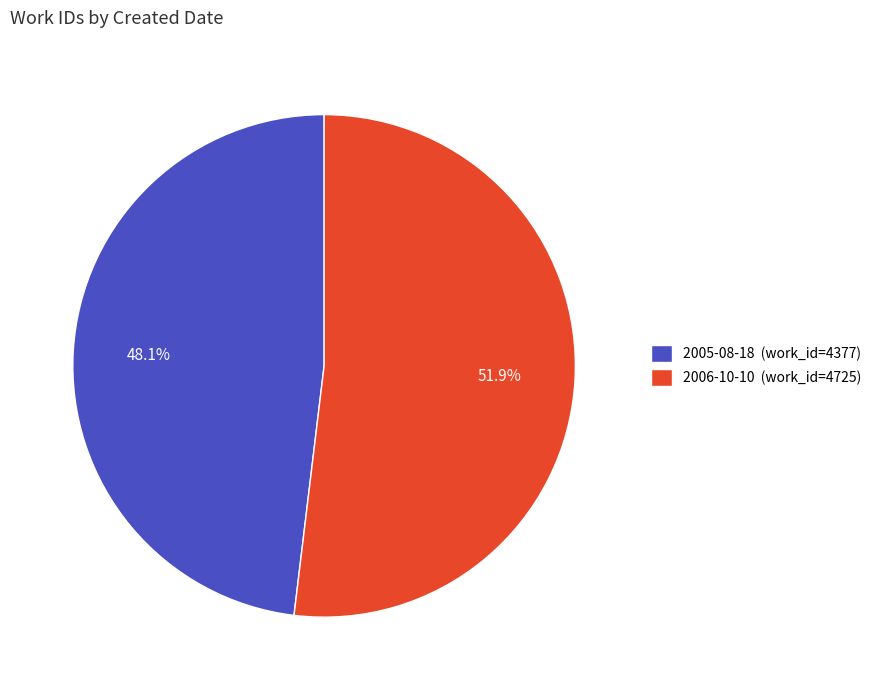

Count the number of slices in the pie.

2